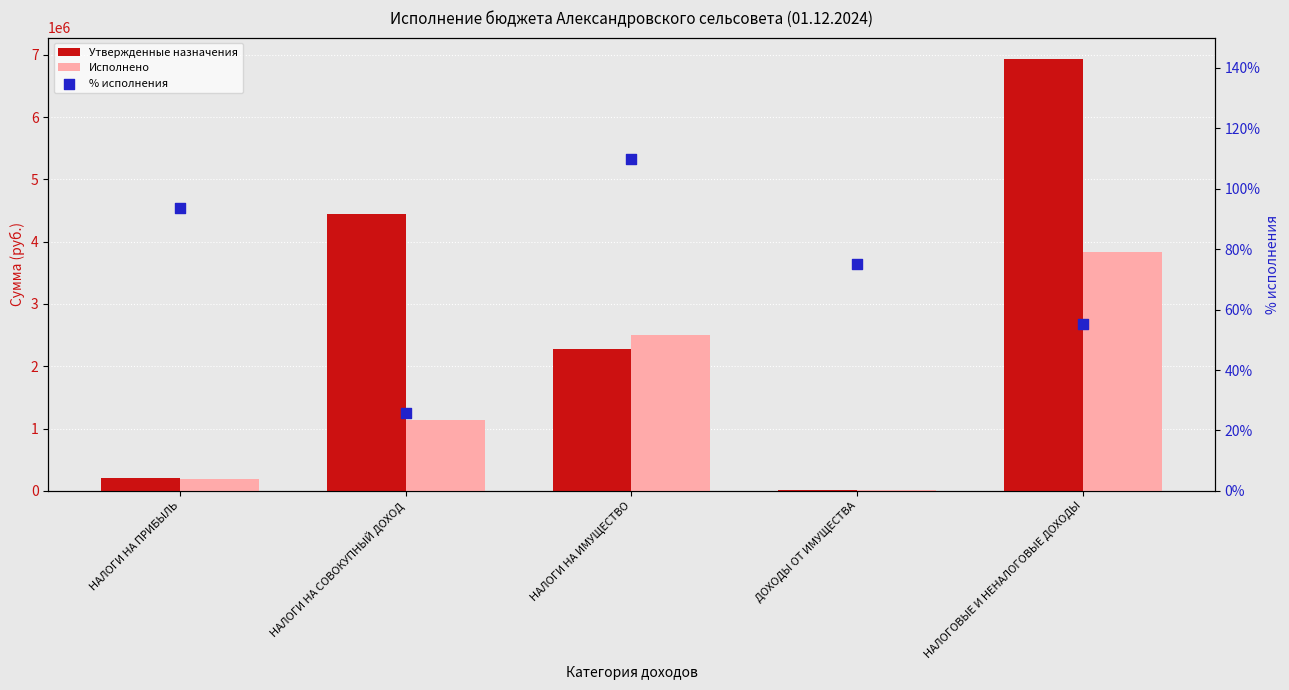

At how many categories does at least one series exceed 1716920?

3